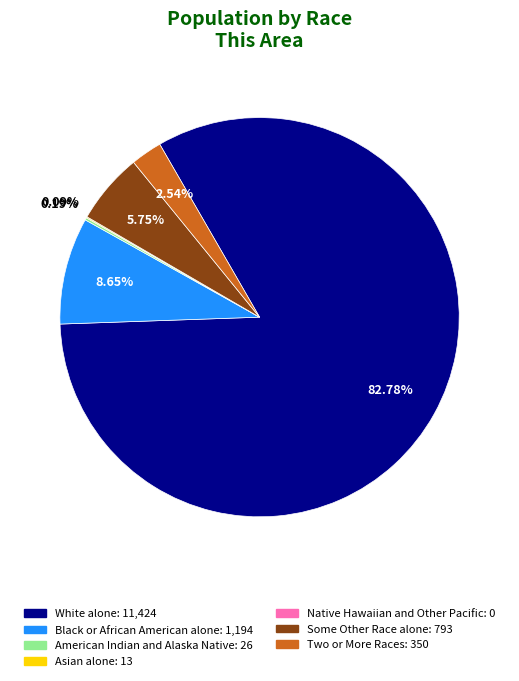

Which category has the biggest portion of the pie?

White alone